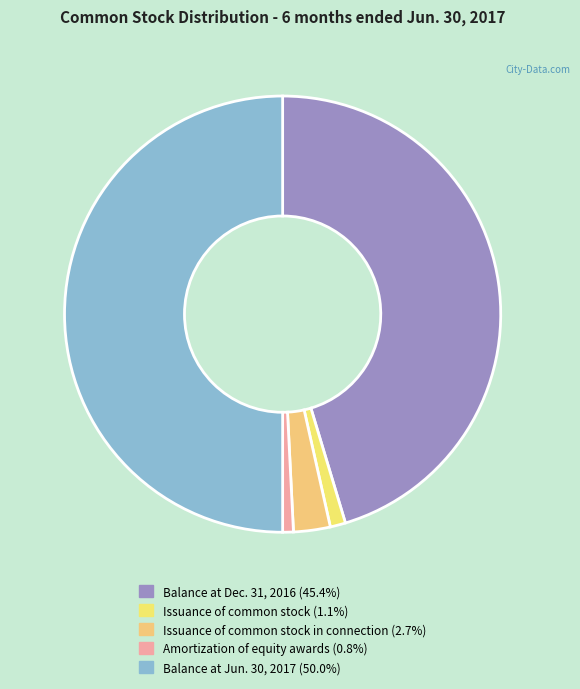

Is there any slice that represents more than half of the pie?

No